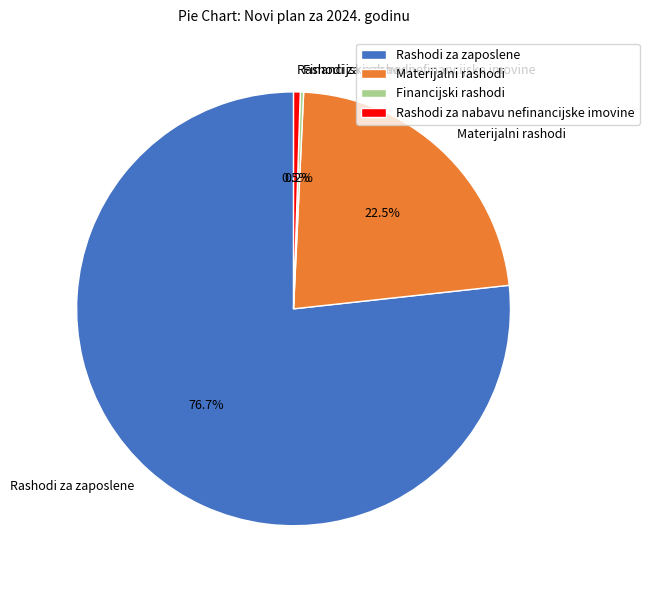

Is there any slice that represents more than half of the pie?

Yes